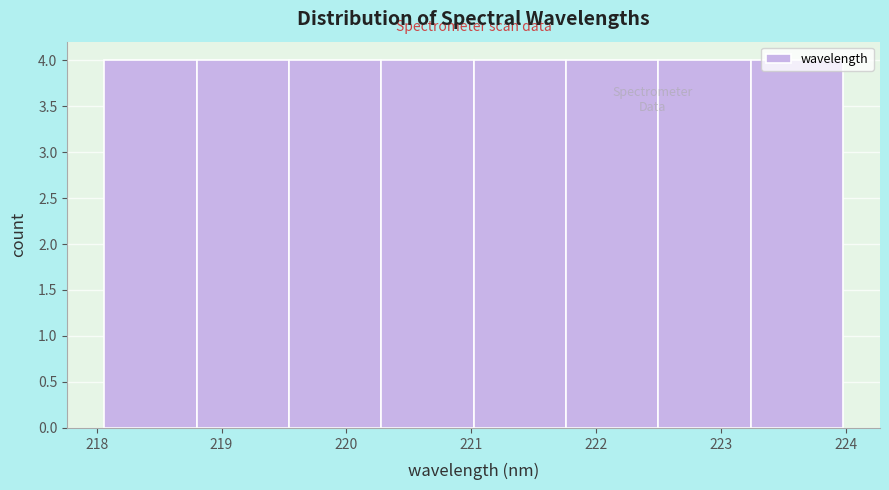

Reading left to right, list every bar in this chart as the range it spans on the x-axis followed by its height. Neither the bar edges nor the heights are printed on the chart, so give them approximately, as read against the axes.

218.1 to 218.8: 4
218.8 to 219.5: 4
219.5 to 220.3: 4
220.3 to 221.0: 4
221.0 to 221.8: 4
221.8 to 222.5: 4
222.5 to 223.2: 4
223.2 to 224.0: 4